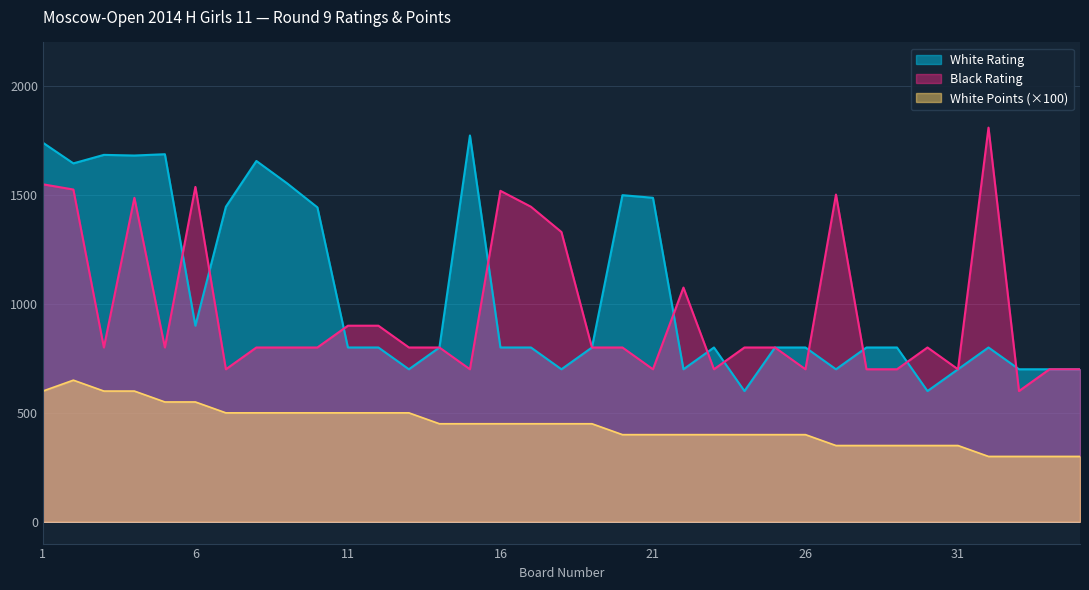

Which series ends up on top after the final intersection of Black Rating and White Rating?

White Rating